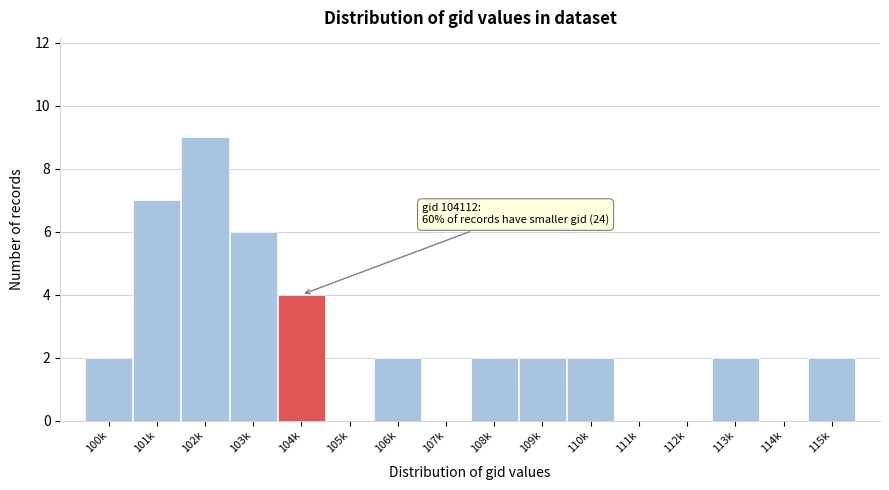

Reading left to right, list all the values displayed in this chart.

100k=2	101k=7	102k=9	103k=6	104k=4	105k=0	106k=2	107k=0	108k=2	109k=2	110k=2	111k=0	112k=0	113k=2	114k=0	115k=2